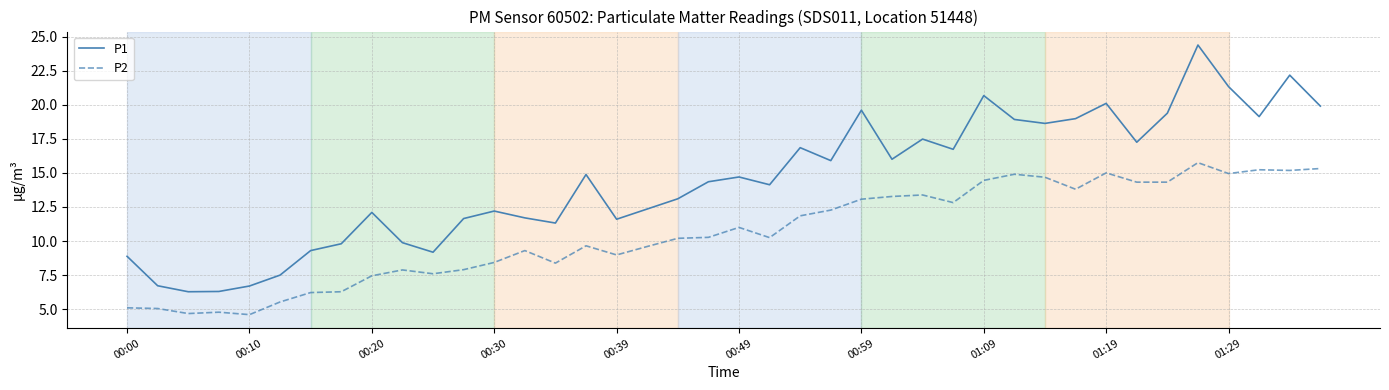

What is the sum of all P2 values?

423.7